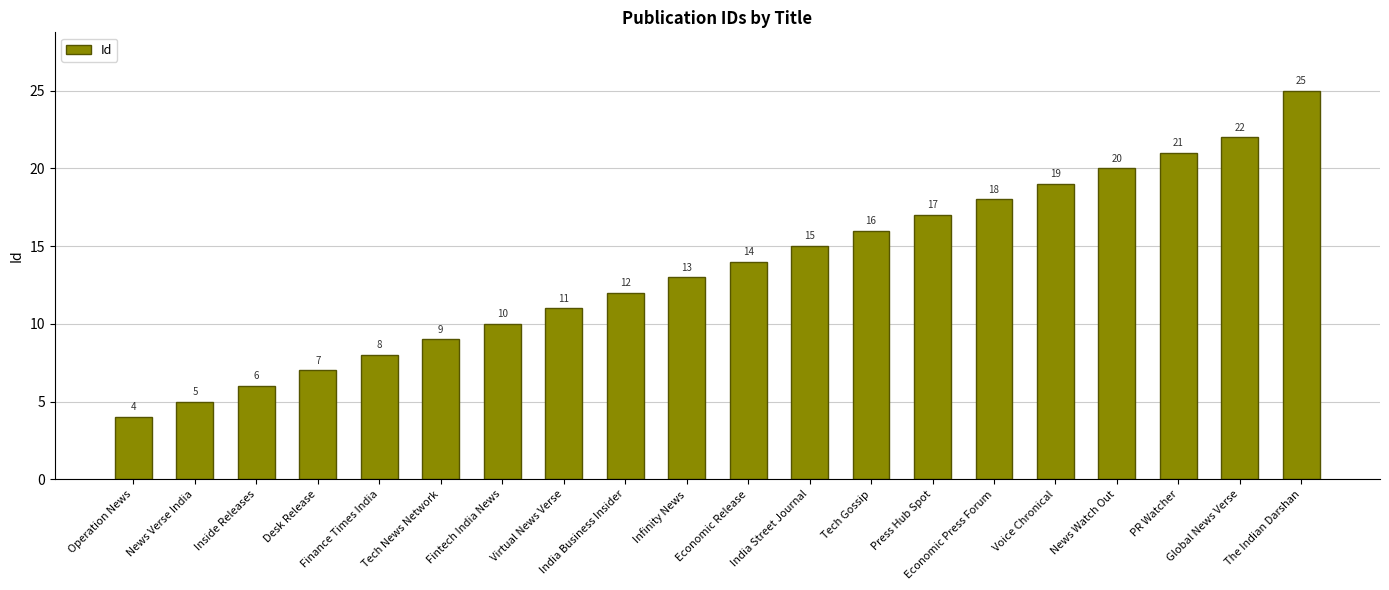

What is the difference between the maximum and minimum values?

21